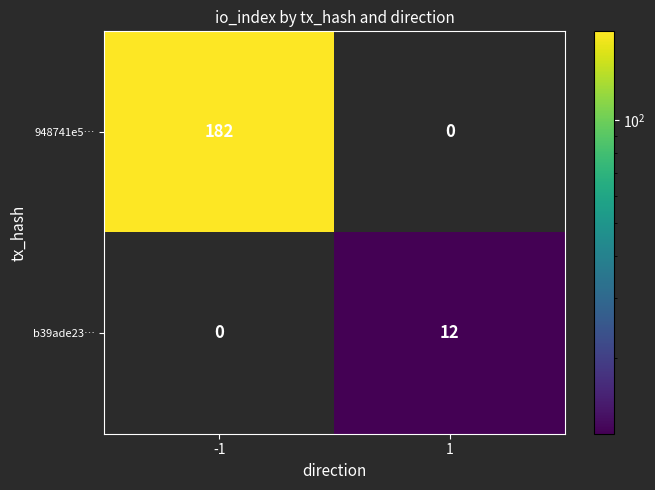

What is the sum of the 948741e5… values at 1 and -1?

182